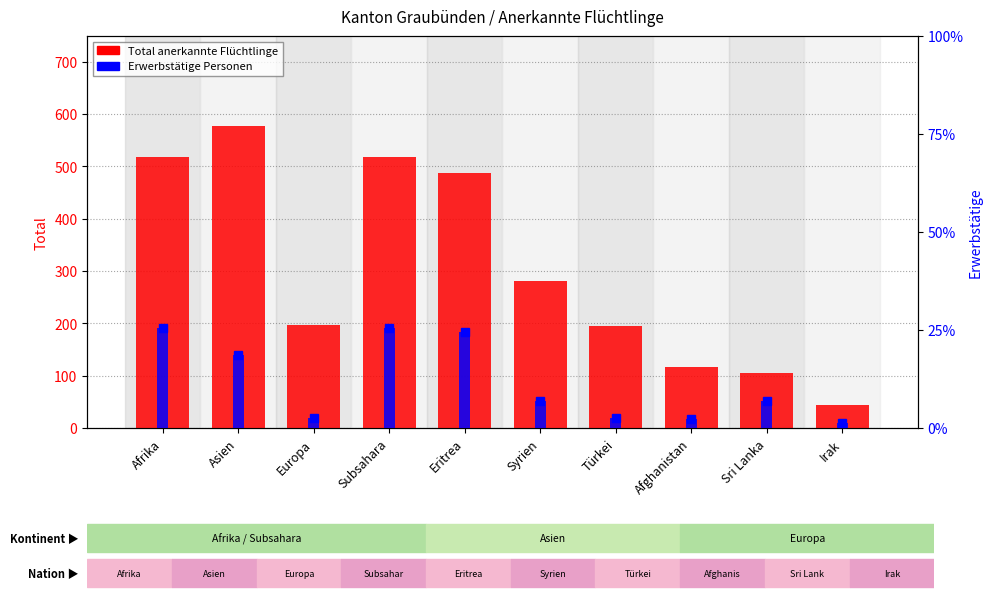

Reading left to right, what are all the values shown in this chart?

Total anerkannte Flüchtlinge: Afrika=518	Asien=576	Europa=197	Subsahara=517	Eritrea=487	Syrien=281	Türkei=194	Afghanistan=116	Sri Lanka=106	Irak=43
Erwerbstätige Personen: Afrika=191	Asien=140	Europa=20	Subsahara=191	Eritrea=183	Syrien=51	Türkei=19	Afghanistan=17	Sri Lanka=51	Irak=10